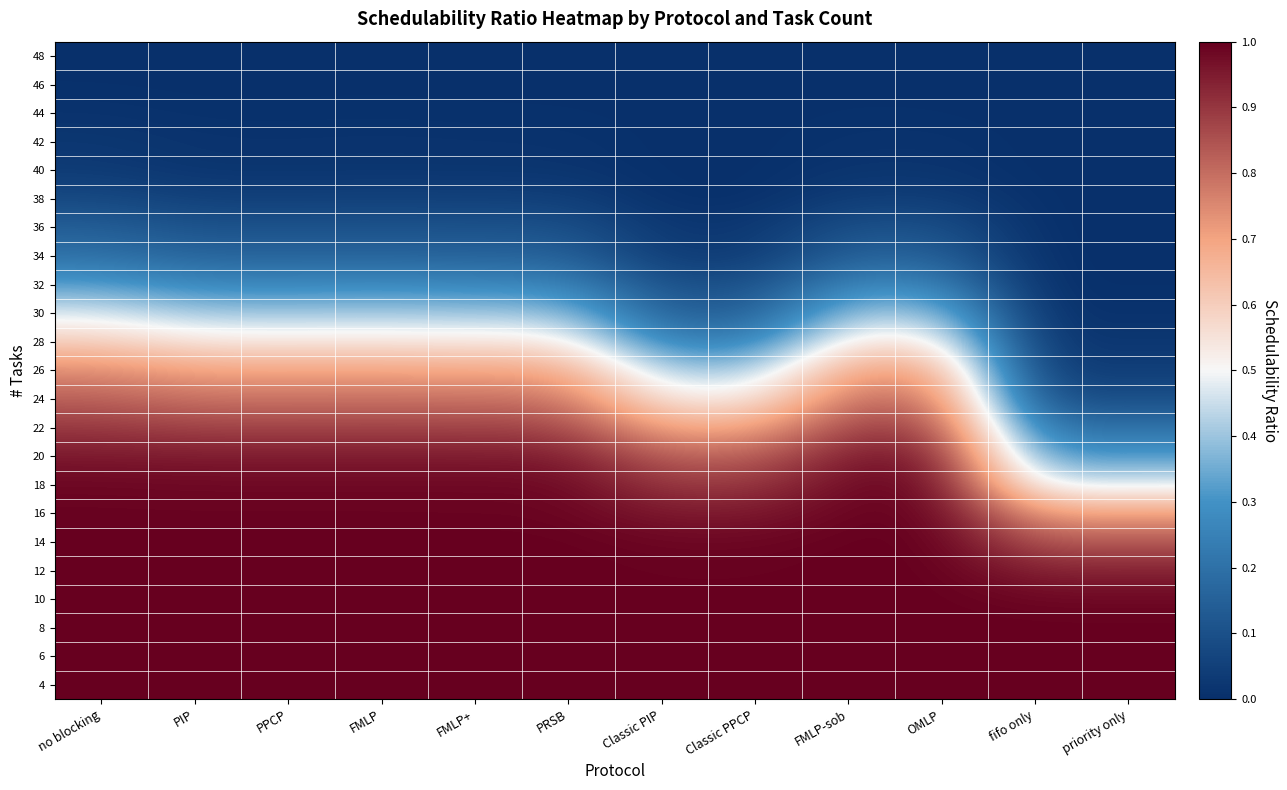

Reading left to right, list all the values displayed in this chart.

4: no blocking=1.0	PIP=1.0	PPCP=1.0	FMLP=1.0	FMLP+=1.0	PRSB=1.0	Classic PIP=1.0	Classic PPCP=1.0	FMLP-sob=1.0	OMLP=1.0	fifo only=1.0	priority only=1.0
6: no blocking=1.0	PIP=1.0	PPCP=1.0	FMLP=1.0	FMLP+=1.0	PRSB=1.0	Classic PIP=1.0	Classic PPCP=1.0	FMLP-sob=1.0	OMLP=1.0	fifo only=1.0	priority only=1.0
8: no blocking=1.0	PIP=1.0	PPCP=1.0	FMLP=1.0	FMLP+=1.0	PRSB=1.0	Classic PIP=1.0	Classic PPCP=1.0	FMLP-sob=1.0	OMLP=1.0	fifo only=1.0	priority only=1.0
10: no blocking=1.0	PIP=1.0	PPCP=1.0	FMLP=1.0	FMLP+=1.0	PRSB=1.0	Classic PIP=1.0	Classic PPCP=1.0	FMLP-sob=1.0	OMLP=1.0	fifo only=1.0	priority only=1.0
12: no blocking=1.0	PIP=1.0	PPCP=1.0	FMLP=1.0	FMLP+=1.0	PRSB=1.0	Classic PIP=1.0	Classic PPCP=1.0	FMLP-sob=1.0	OMLP=1.0	fifo only=0.9	priority only=0.9
14: no blocking=1.0	PIP=1.0	PPCP=1.0	FMLP=1.0	FMLP+=1.0	PRSB=1.0	Classic PIP=1.0	Classic PPCP=1.0	FMLP-sob=1.0	OMLP=1.0	fifo only=0.8	priority only=0.8
16: no blocking=1.0	PIP=1.0	PPCP=1.0	FMLP=1.0	FMLP+=1.0	PRSB=1.0	Classic PIP=1.0	Classic PPCP=1.0	FMLP-sob=1.0	OMLP=1.0	fifo only=0.7	priority only=0.7
18: no blocking=1.0	PIP=1.0	PPCP=1.0	FMLP=1.0	FMLP+=1.0	PRSB=1.0	Classic PIP=0.9	Classic PPCP=0.9	FMLP-sob=1.0	OMLP=1.0	fifo only=0.5	priority only=0.5
20: no blocking=1.0	PIP=1.0	PPCP=1.0	FMLP=1.0	FMLP+=0.9	PRSB=0.9	Classic PIP=0.8	Classic PPCP=0.8	FMLP-sob=1.0	OMLP=1.0	fifo only=0.3	priority only=0.3
22: no blocking=0.9	PIP=0.9	PPCP=0.9	FMLP=0.9	FMLP+=0.9	PRSB=0.9	Classic PIP=0.7	Classic PPCP=0.7	FMLP-sob=0.9	OMLP=0.9	fifo only=0.2	priority only=0.2
24: no blocking=0.8	PIP=0.8	PPCP=0.8	FMLP=0.8	FMLP+=0.8	PRSB=0.8	Classic PIP=0.5	Classic PPCP=0.5	FMLP-sob=0.8	OMLP=0.8	fifo only=0.1	priority only=0.1
26: no blocking=0.7	PIP=0.7	PPCP=0.7	FMLP=0.7	FMLP+=0.7	PRSB=0.7	Classic PIP=0.4	Classic PPCP=0.4	FMLP-sob=0.7	OMLP=0.7	fifo only=0.0	priority only=0.0
28: no blocking=0.6	PIP=0.5	PPCP=0.5	FMLP=0.5	FMLP+=0.5	PRSB=0.5	Classic PIP=0.3	Classic PPCP=0.3	FMLP-sob=0.5	OMLP=0.5	fifo only=0.0	priority only=0.0
30: no blocking=0.5	PIP=0.4	PPCP=0.4	FMLP=0.4	FMLP+=0.4	PRSB=0.4	Classic PIP=0.1	Classic PPCP=0.1	FMLP-sob=0.4	OMLP=0.4	fifo only=0.0	priority only=0.0
32: no blocking=0.3	PIP=0.3	PPCP=0.3	FMLP=0.3	FMLP+=0.3	PRSB=0.3	Classic PIP=0.1	Classic PPCP=0.1	FMLP-sob=0.3	OMLP=0.3	fifo only=0.0	priority only=0.0
34: no blocking=0.2	PIP=0.2	PPCP=0.2	FMLP=0.2	FMLP+=0.2	PRSB=0.2	Classic PIP=0.0	Classic PPCP=0.0	FMLP-sob=0.2	OMLP=0.2	fifo only=0.0	priority only=0.0
36: no blocking=0.1	PIP=0.1	PPCP=0.1	FMLP=0.1	FMLP+=0.1	PRSB=0.1	Classic PIP=0.0	Classic PPCP=0.0	FMLP-sob=0.1	OMLP=0.1	fifo only=0.0	priority only=0.0
38: no blocking=0.1	PIP=0.1	PPCP=0.1	FMLP=0.1	FMLP+=0.1	PRSB=0.1	Classic PIP=0.0	Classic PPCP=0.0	FMLP-sob=0.0	OMLP=0.0	fifo only=0.0	priority only=0.0
40: no blocking=0.0	PIP=0.0	PPCP=0.0	FMLP=0.0	FMLP+=0.0	PRSB=0.0	Classic PIP=0.0	Classic PPCP=0.0	FMLP-sob=0.0	OMLP=0.0	fifo only=0.0	priority only=0.0
42: no blocking=0.0	PIP=0.0	PPCP=0.0	FMLP=0.0	FMLP+=0.0	PRSB=0.0	Classic PIP=0.0	Classic PPCP=0.0	FMLP-sob=0.0	OMLP=0.0	fifo only=0.0	priority only=0.0
44: no blocking=0.0	PIP=0.0	PPCP=0.0	FMLP=0.0	FMLP+=0.0	PRSB=0.0	Classic PIP=0.0	Classic PPCP=0.0	FMLP-sob=0.0	OMLP=0.0	fifo only=0.0	priority only=0.0
46: no blocking=0.0	PIP=0.0	PPCP=0.0	FMLP=0.0	FMLP+=0.0	PRSB=0.0	Classic PIP=0.0	Classic PPCP=0.0	FMLP-sob=0.0	OMLP=0.0	fifo only=0.0	priority only=0.0
48: no blocking=0.0	PIP=0.0	PPCP=0.0	FMLP=0.0	FMLP+=0.0	PRSB=0.0	Classic PIP=0.0	Classic PPCP=0.0	FMLP-sob=0.0	OMLP=0.0	fifo only=0.0	priority only=0.0